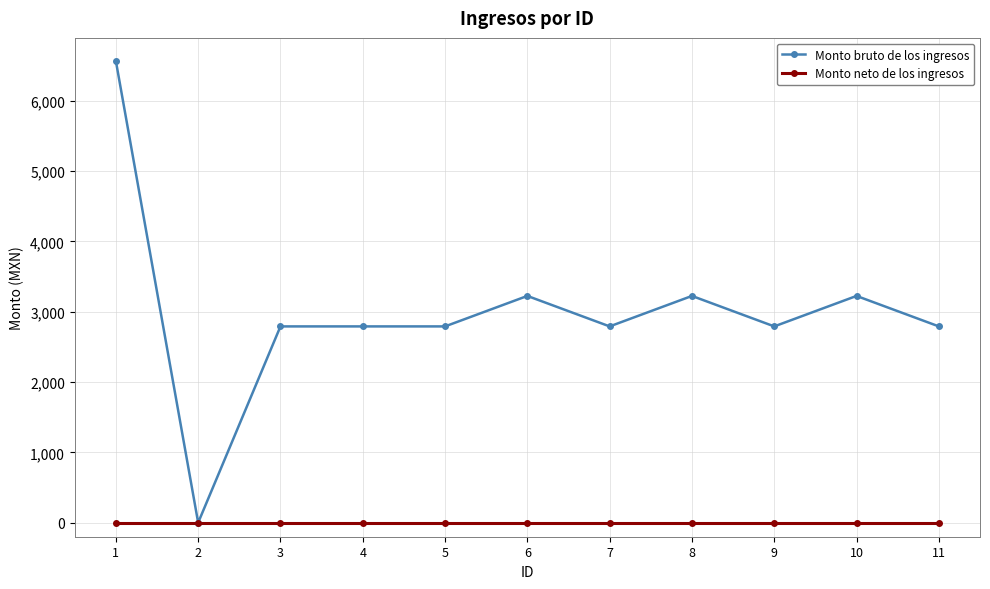

How many series are shown in this chart?

2